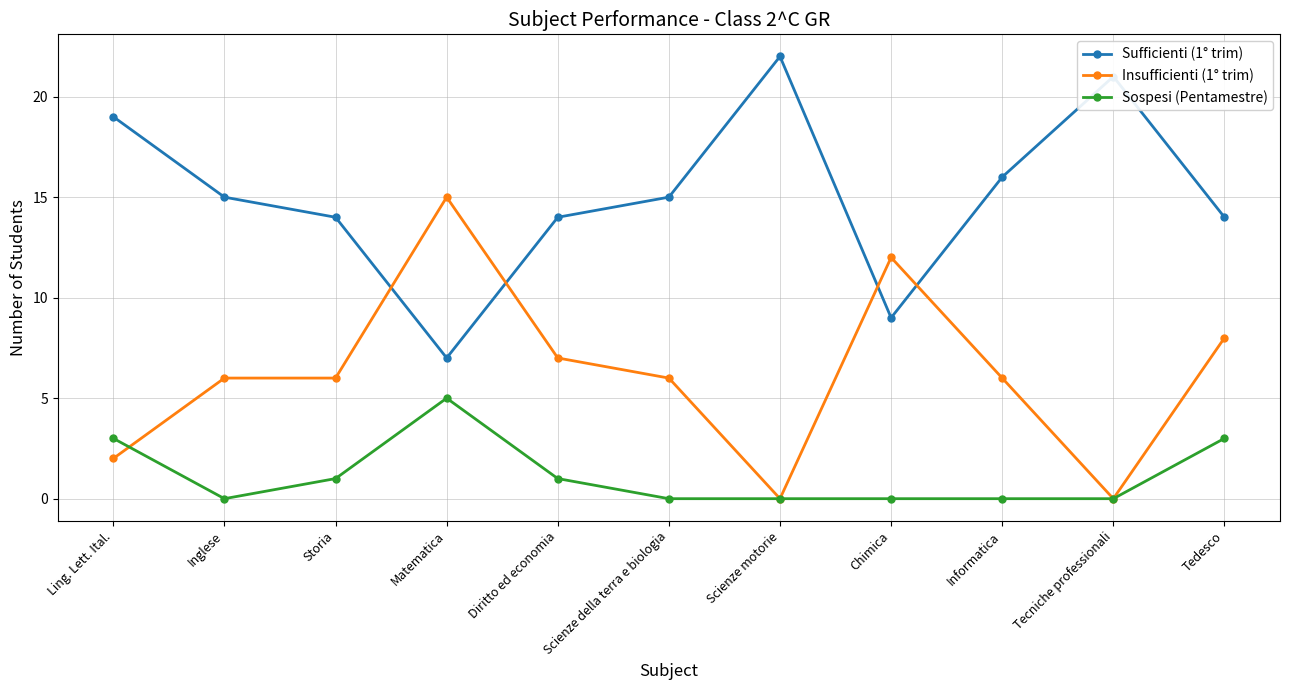

How many categories are shown in the chart?

11